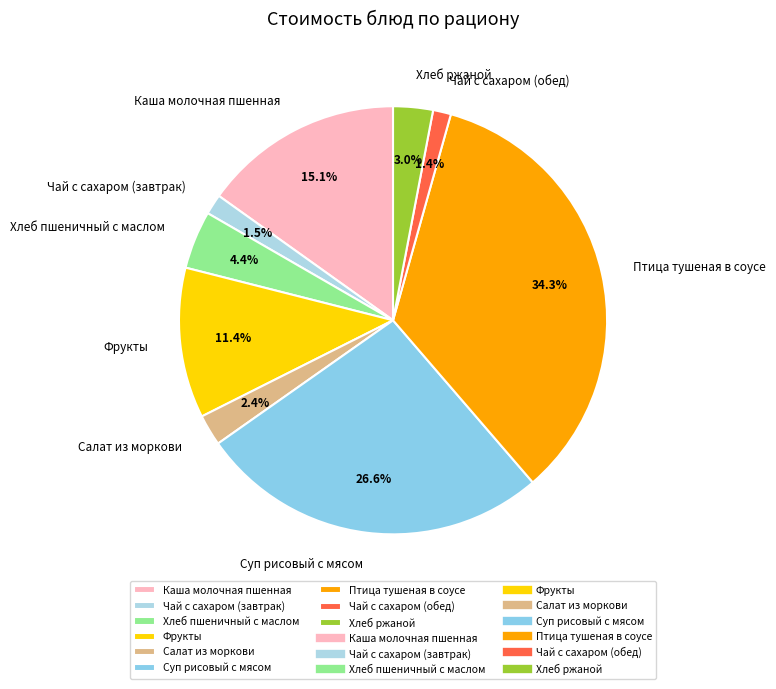

Is there any slice that represents more than half of the pie?

No